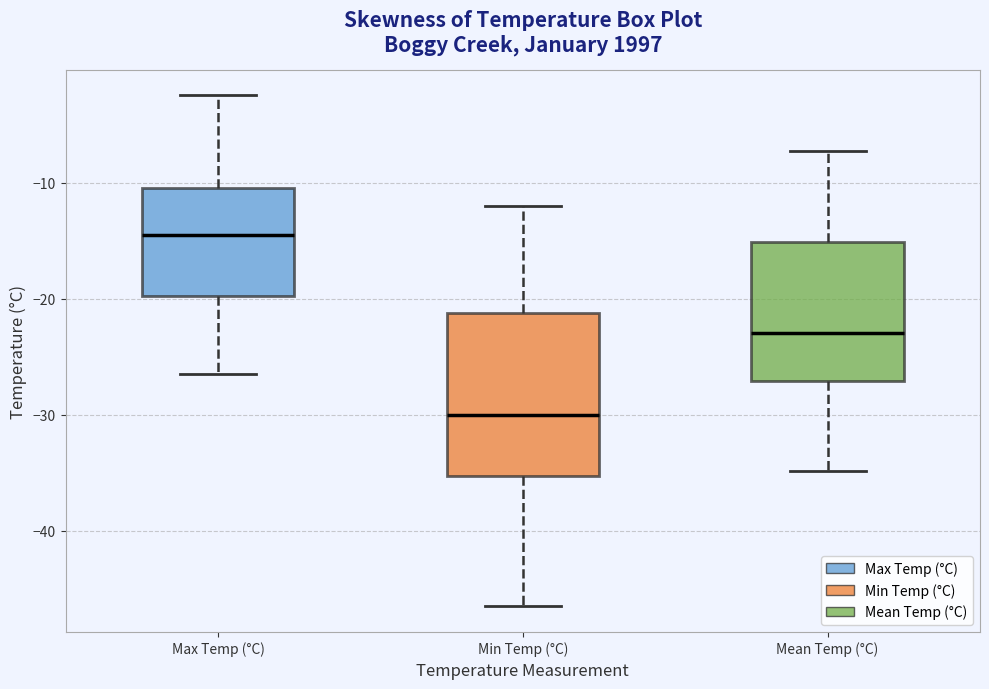

Which box is the tallest, from its lower edge to its upper edge?

Min Temp (°C)